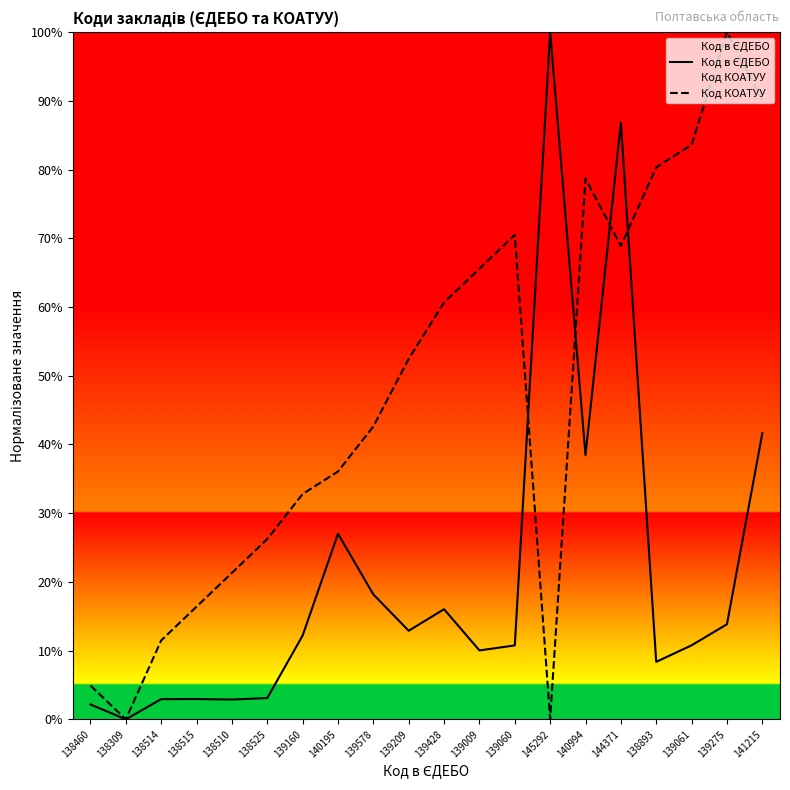

Between 138514 and 138893, which is larger?

138893